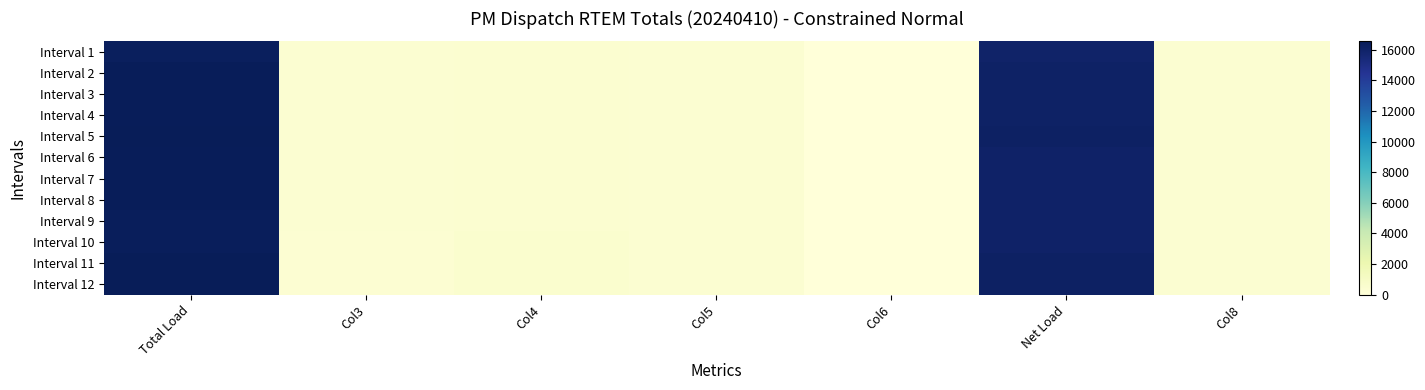

Count the number of data series in this chart.

12